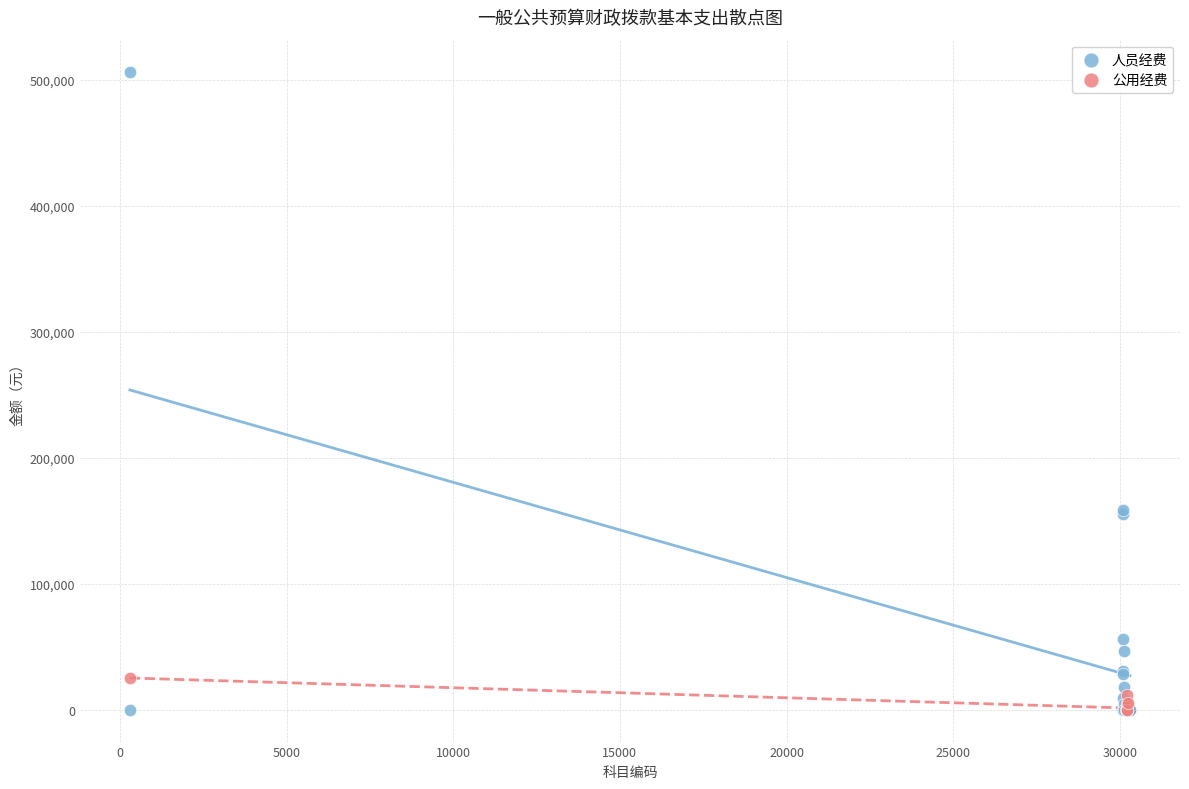

Which series has the largest Y range (max minus min)?

人员经费